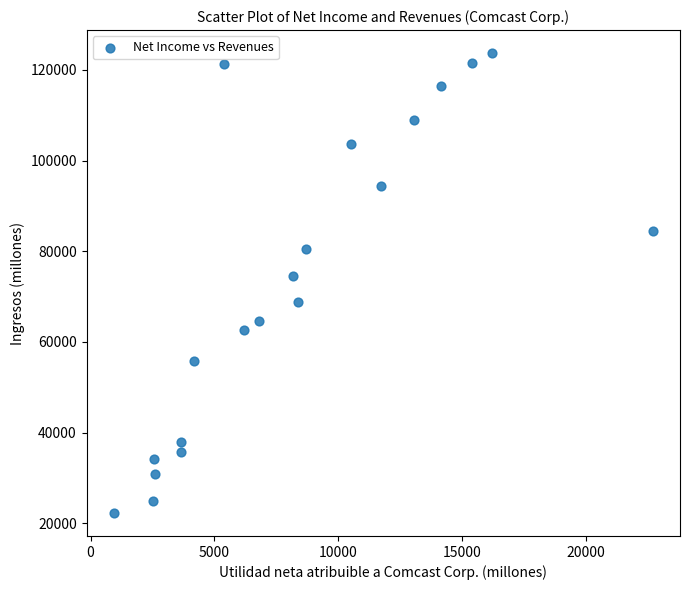

What is the range of Y values (max minus min)?

101476